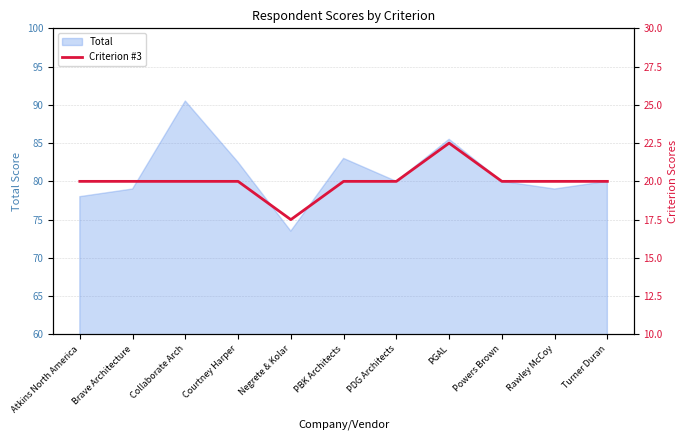

The value at PGAL is 39.6. True or false?

False